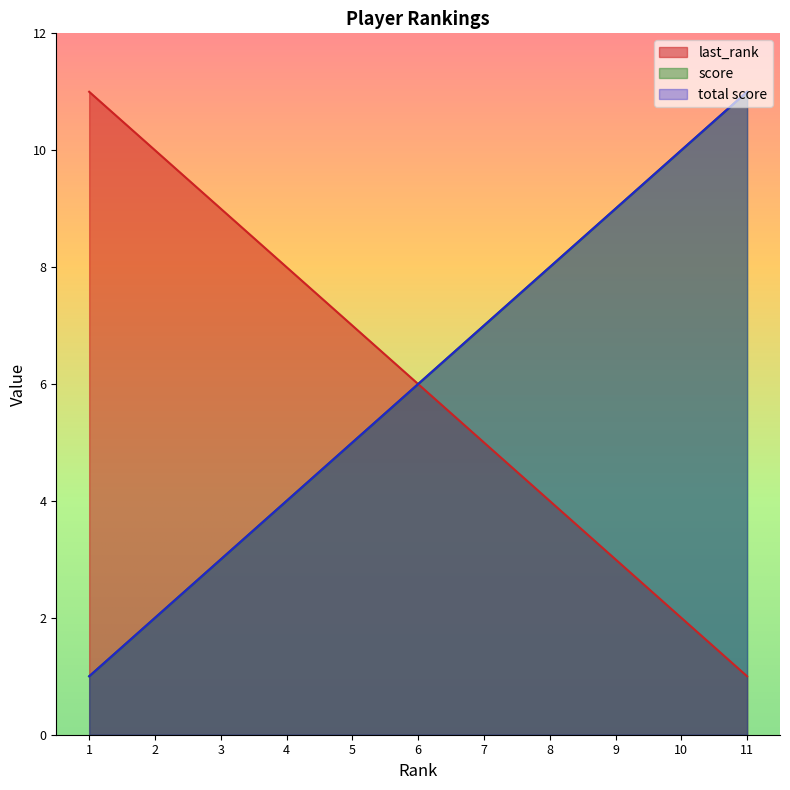

Where does the score series first go above 6?

7